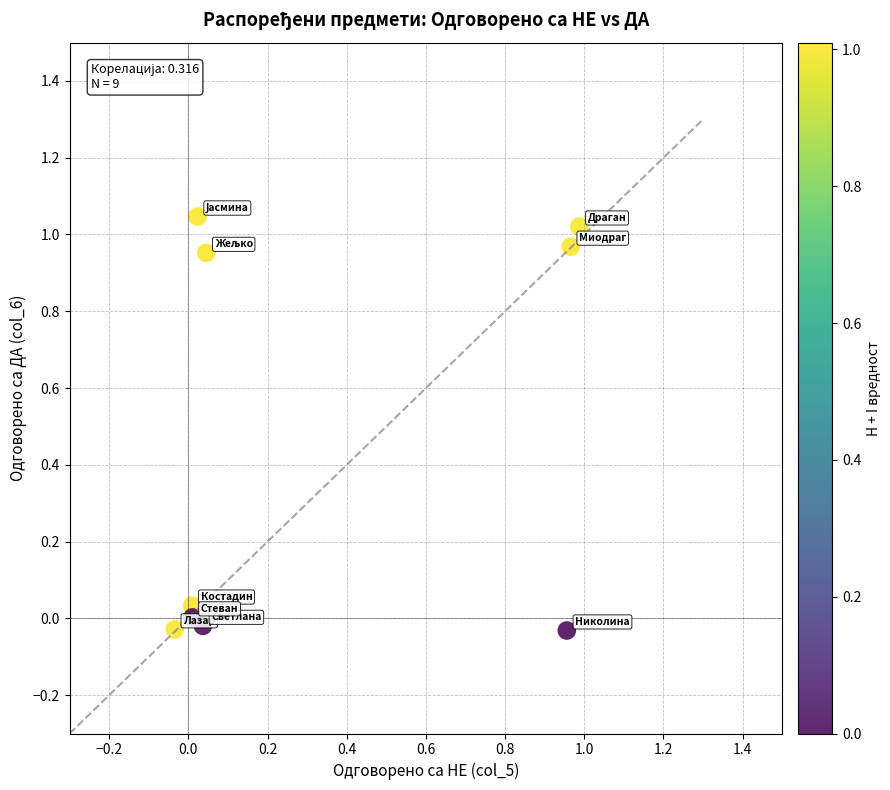

What is the range of Y values (max minus min)?

1.1